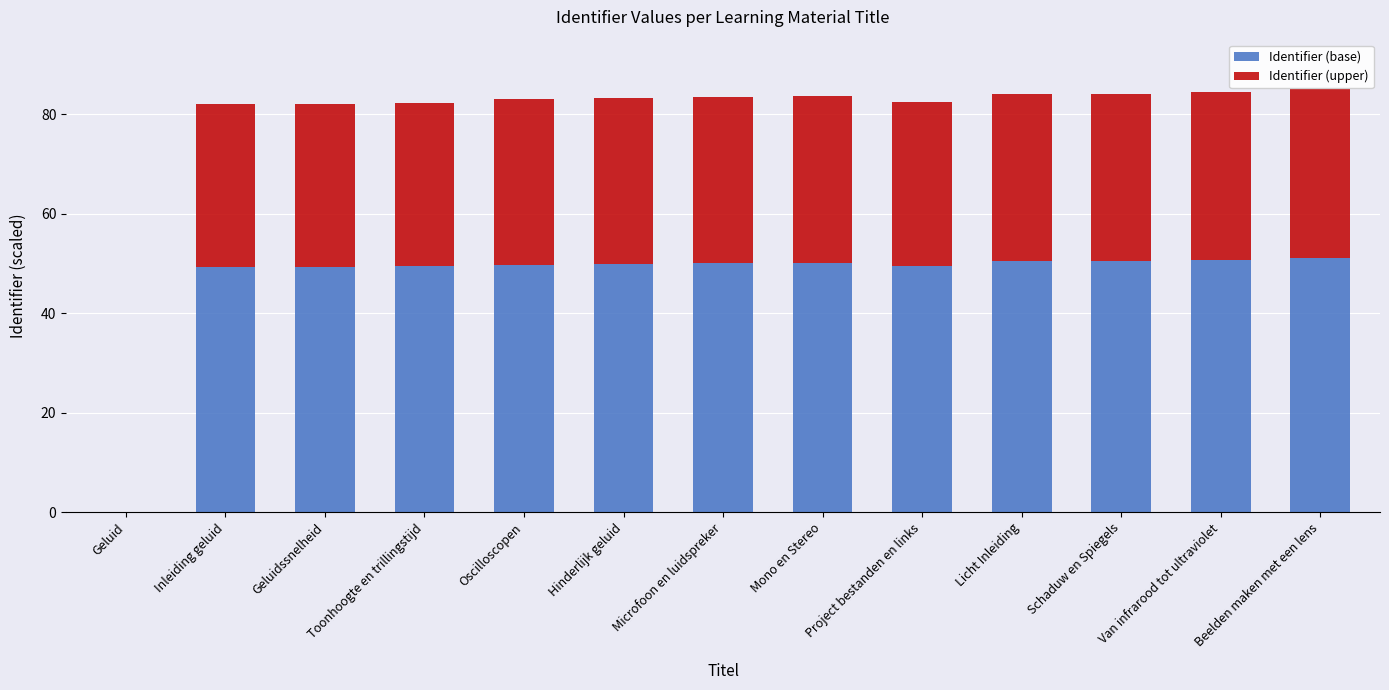

Is it true that Identifier (base) equals 68.9 at Mono en Stereo?

False